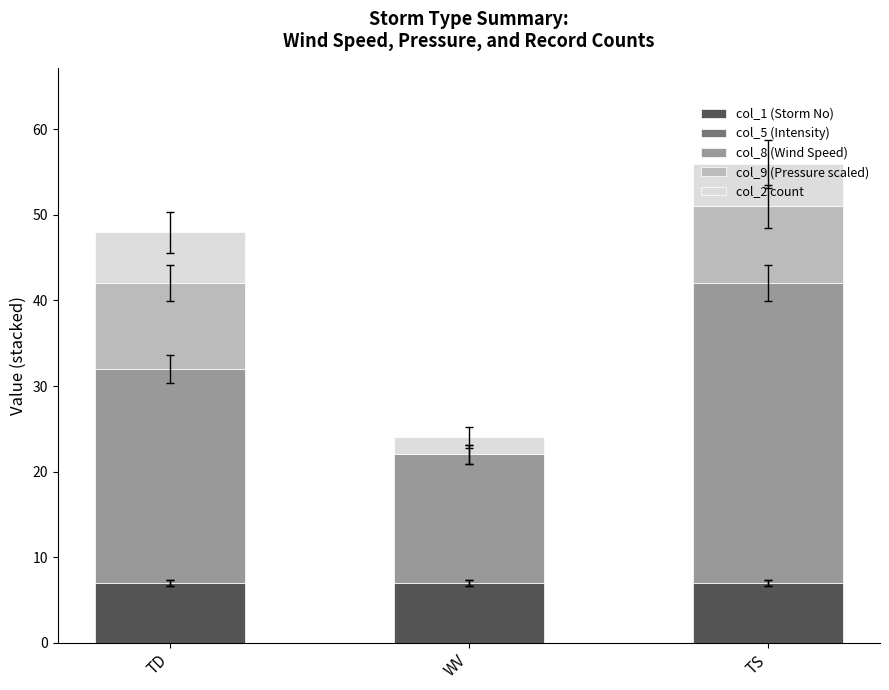

What is the sum of all col_1 (Storm No) values?

21